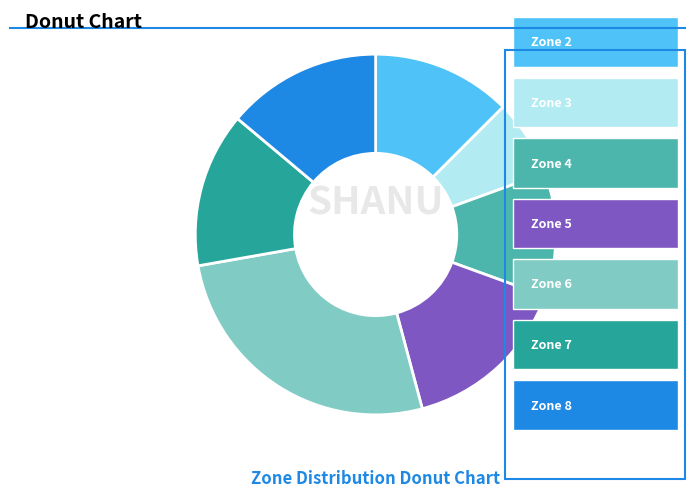

Does any single category account for the majority?

No